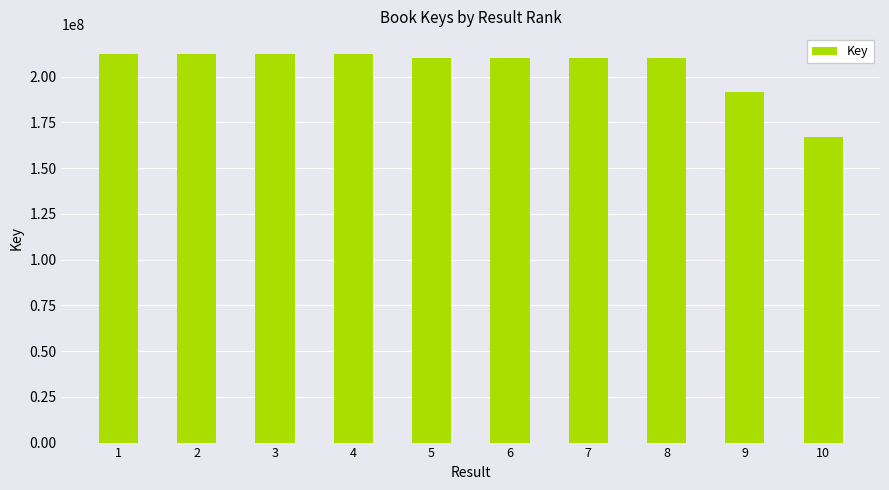

What value does the data have at 2, to the nearest 50?

212652100